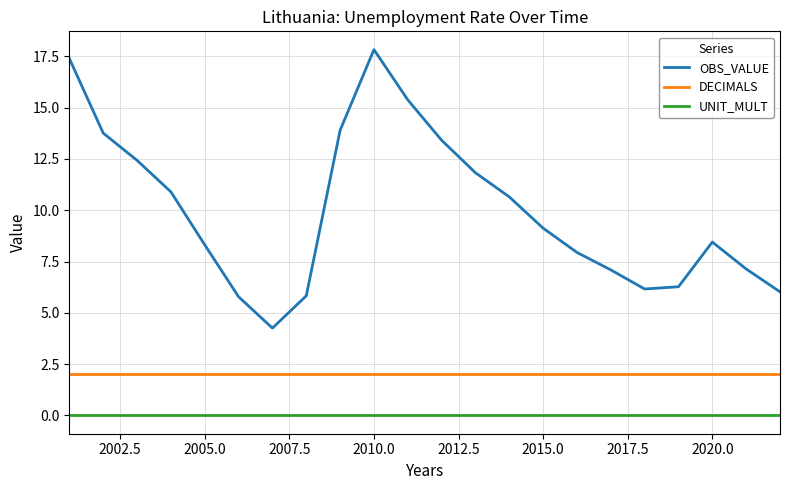

Which series has the widest spread of values?

OBS_VALUE